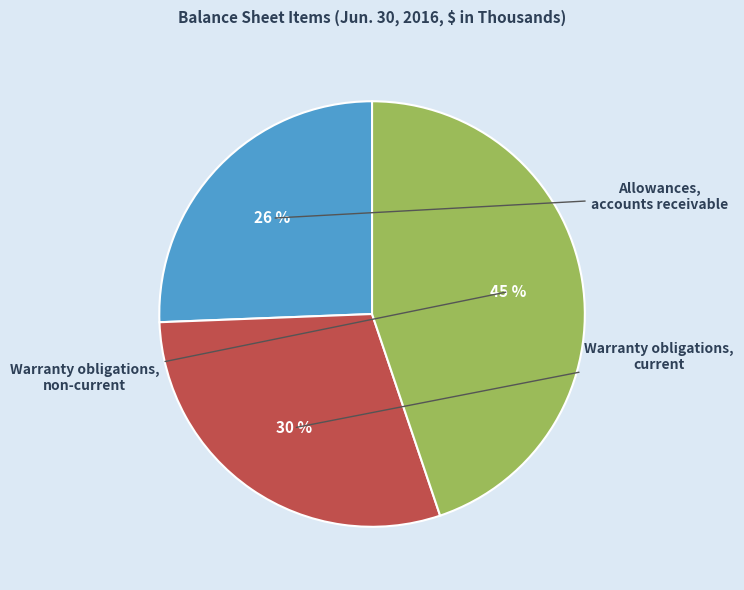

To the nearest percent, what is the average slice percentage?

33%